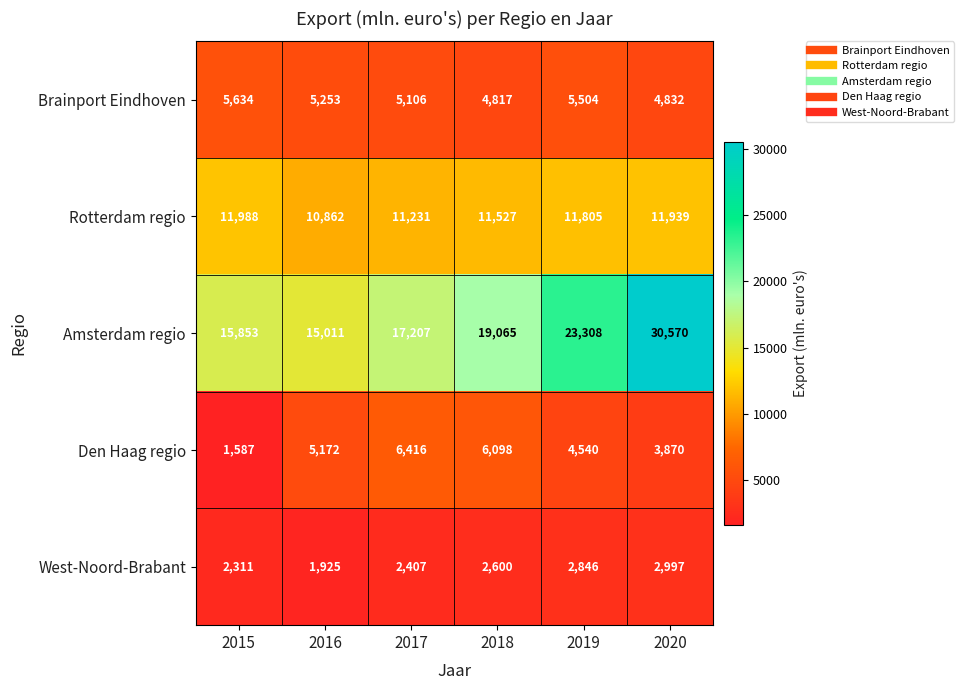

True or false: Brainport Eindhoven has a value of 8702 at 2015.

False